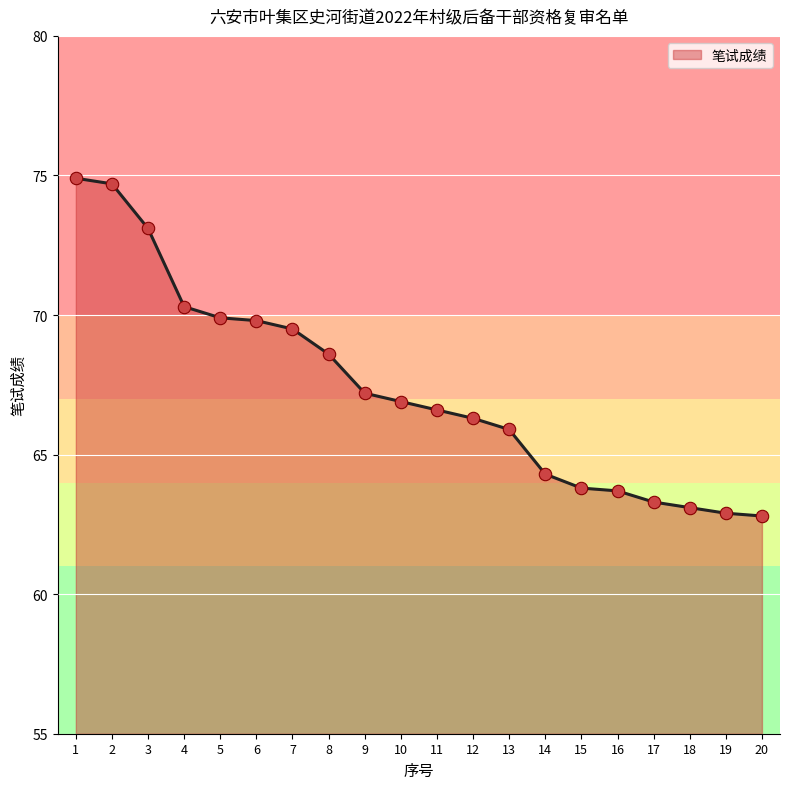

Which has a higher value, 15 or 3?

3